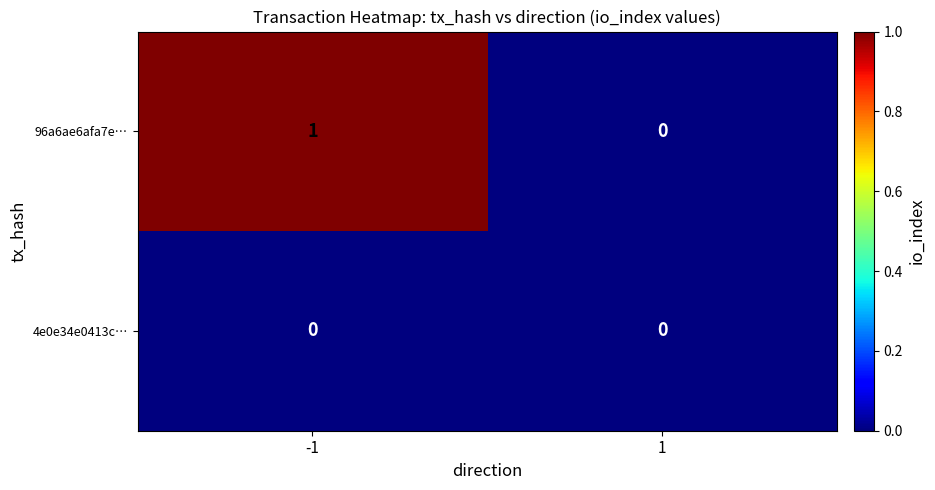

Is it true that 4e0e34e0413c… equals 0 at -1?

True